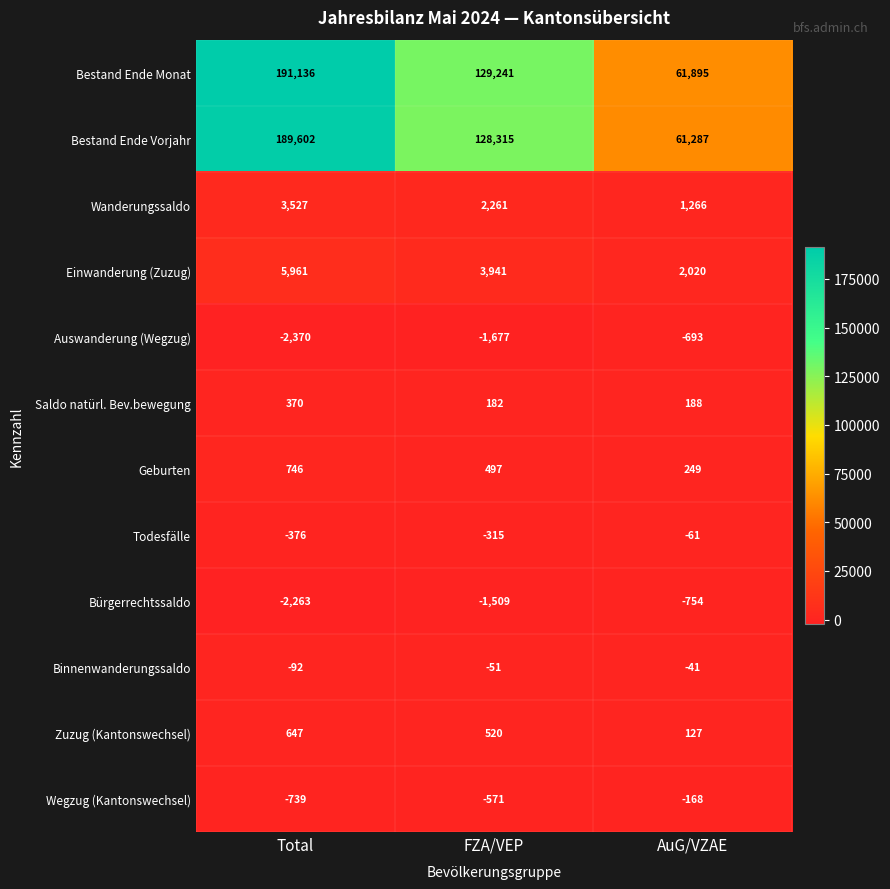

What is the spread (max minus min) of values at AuG/VZAE?

62649